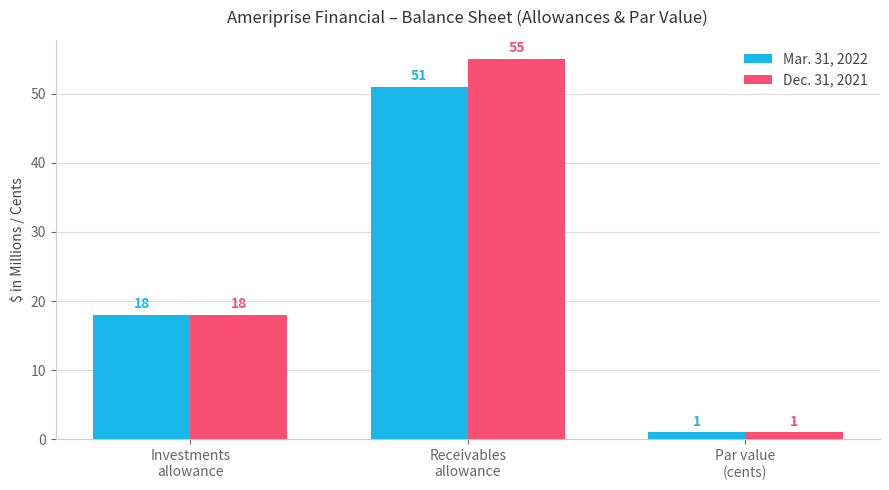

Reading left to right, extract all data points from this chart.

Mar. 31, 2022: Investments
allowance=18	Receivables
allowance=51	Par value
(cents)=1
Dec. 31, 2021: Investments
allowance=18	Receivables
allowance=55	Par value
(cents)=1